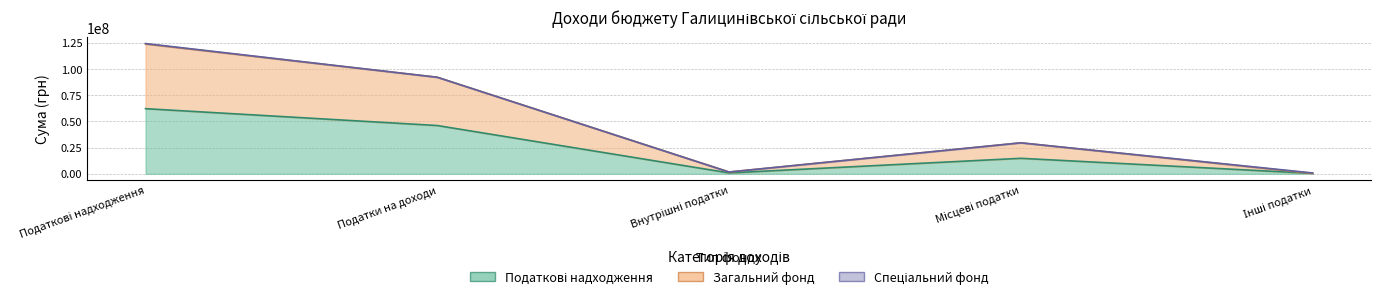

At which category is the sum across all series the highest?

Податкові надходження